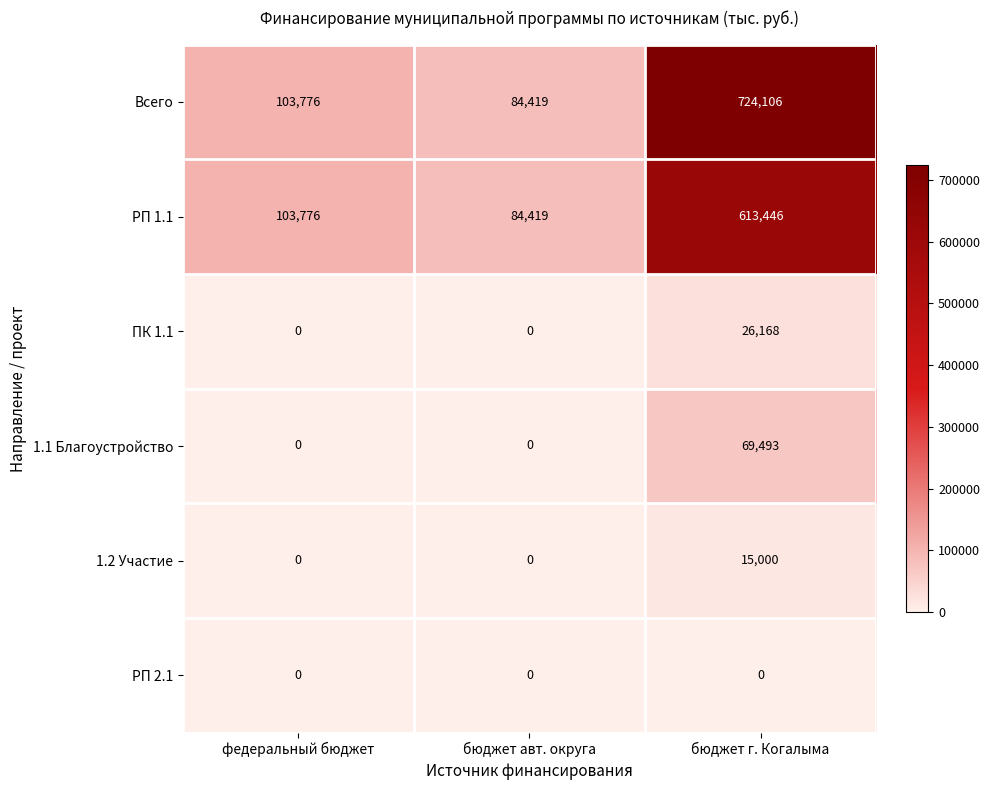

The value of 1.1 Благоустройство at бюджет авт. округа is 47441. True or false?

False